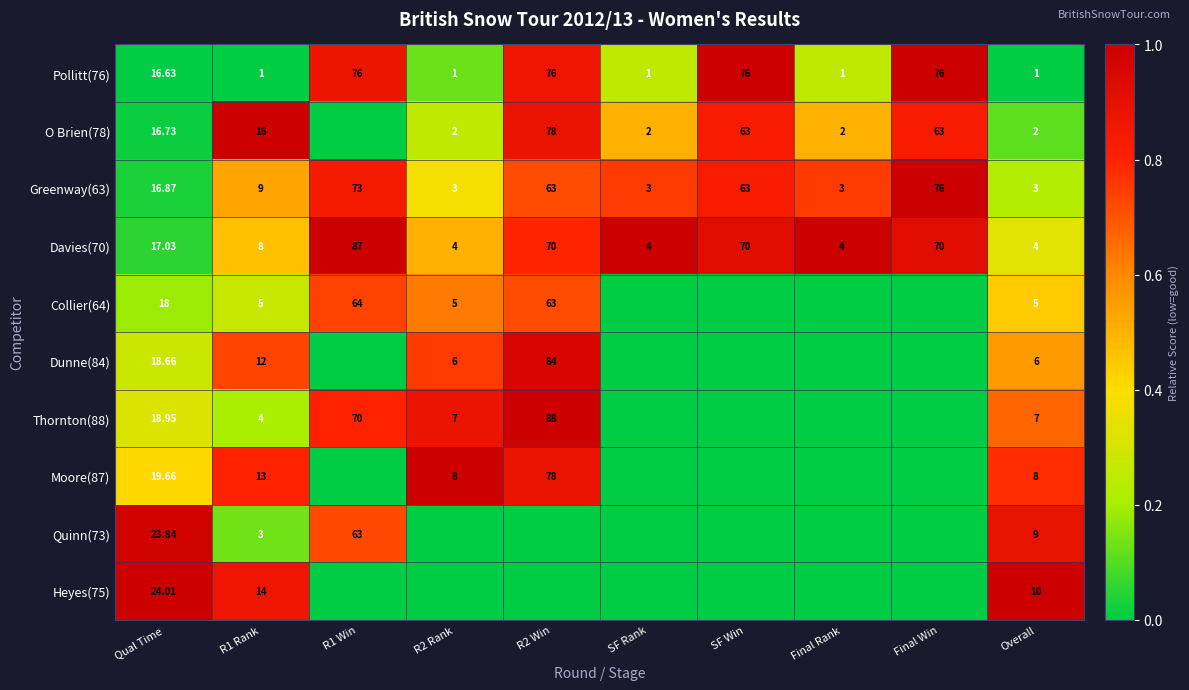

True or false: Thornton(88) has a value of 1.7 at R2 Win.

False